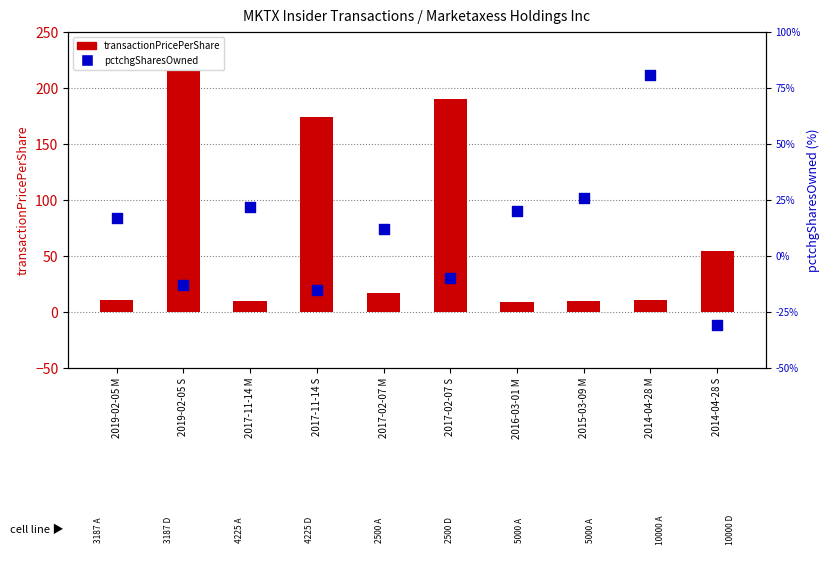

Which series contains the highest Y value?

transactionPricePerShare